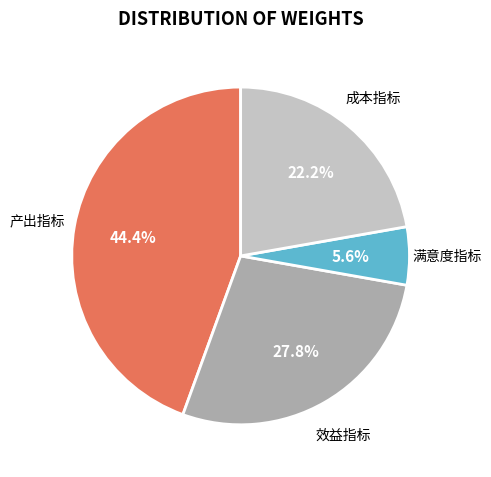

Is there a majority slice in this chart?

No